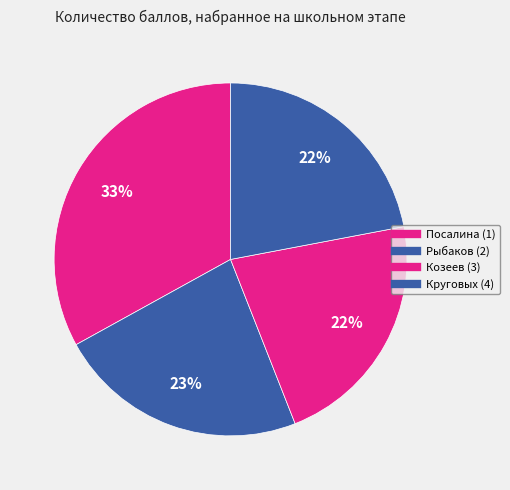

Count the number of slices in the pie.

4